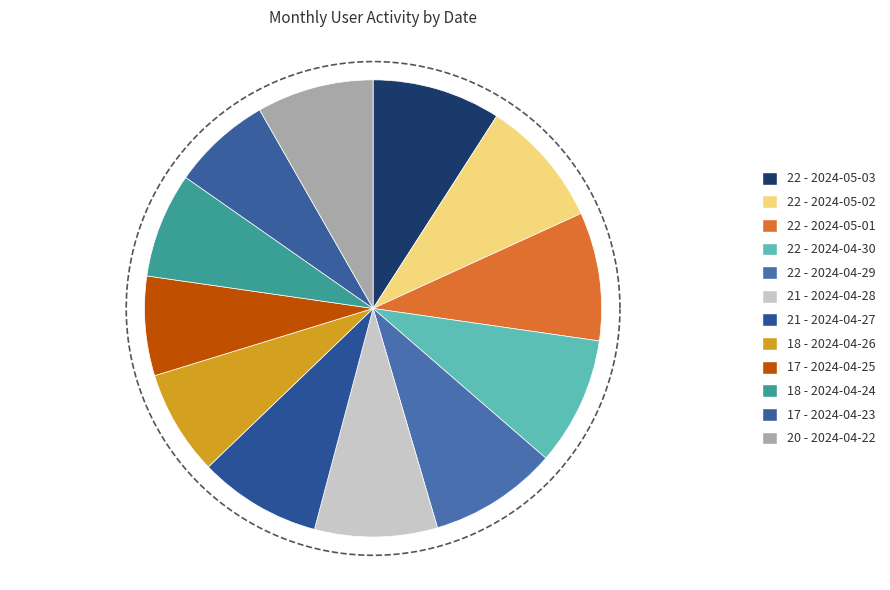

Is it true that 2024-04-26 is 7% of the pie?

True